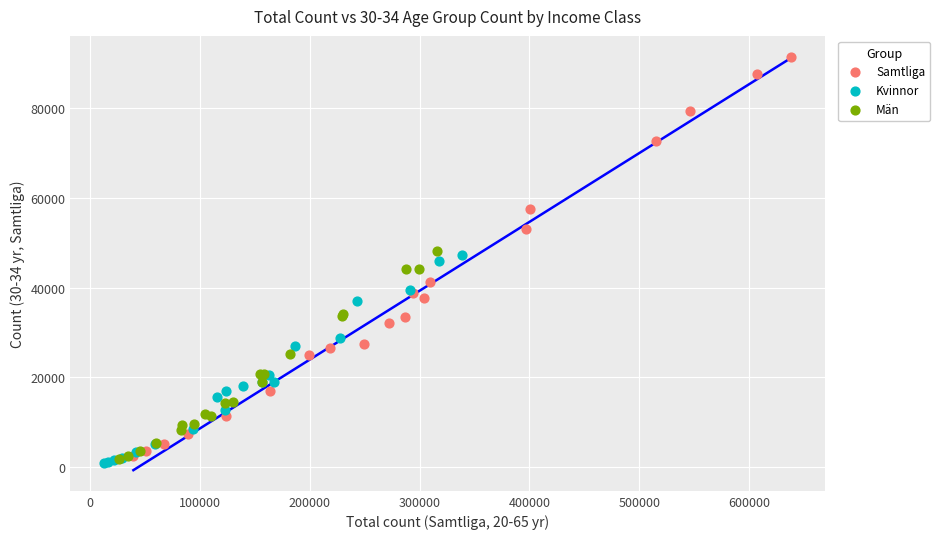

Which series has the widest spread of Y values?

Samtliga